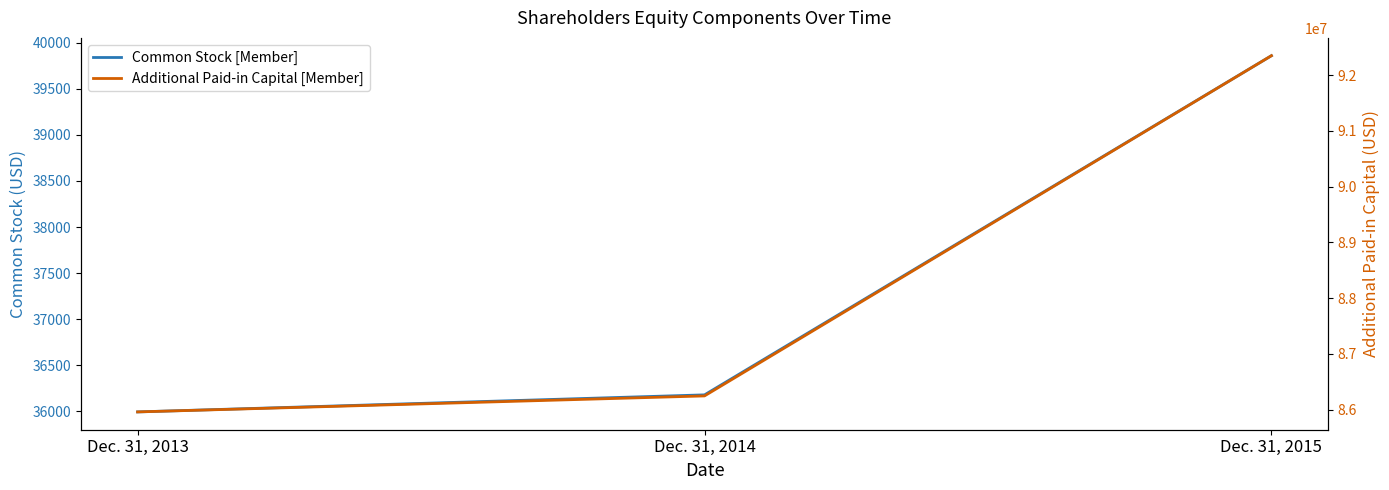

What is the average value of the Common Stock [Member] series?

37344